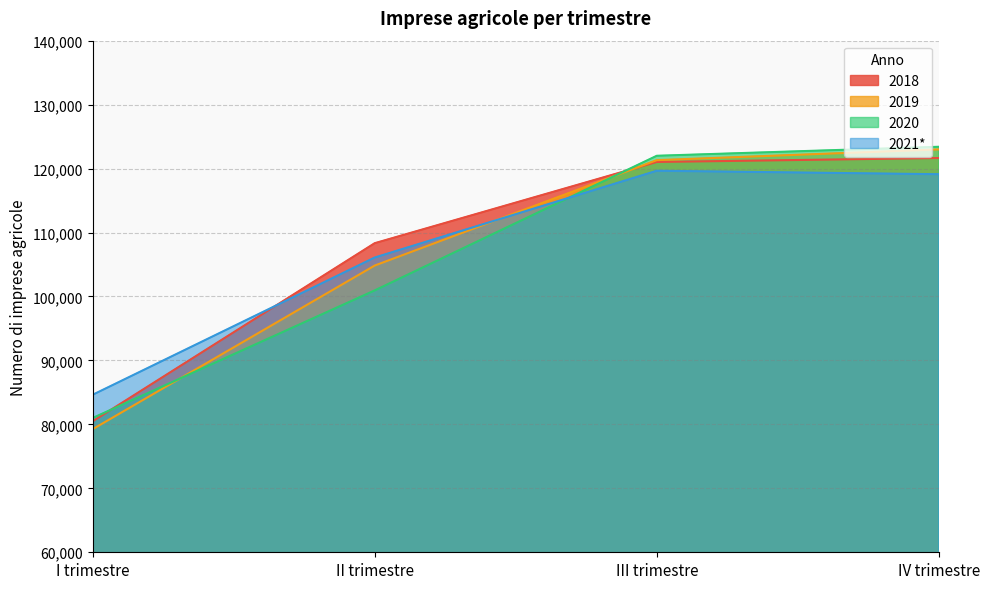

True or false: 2019 has more than 0 interior local peaks.

False